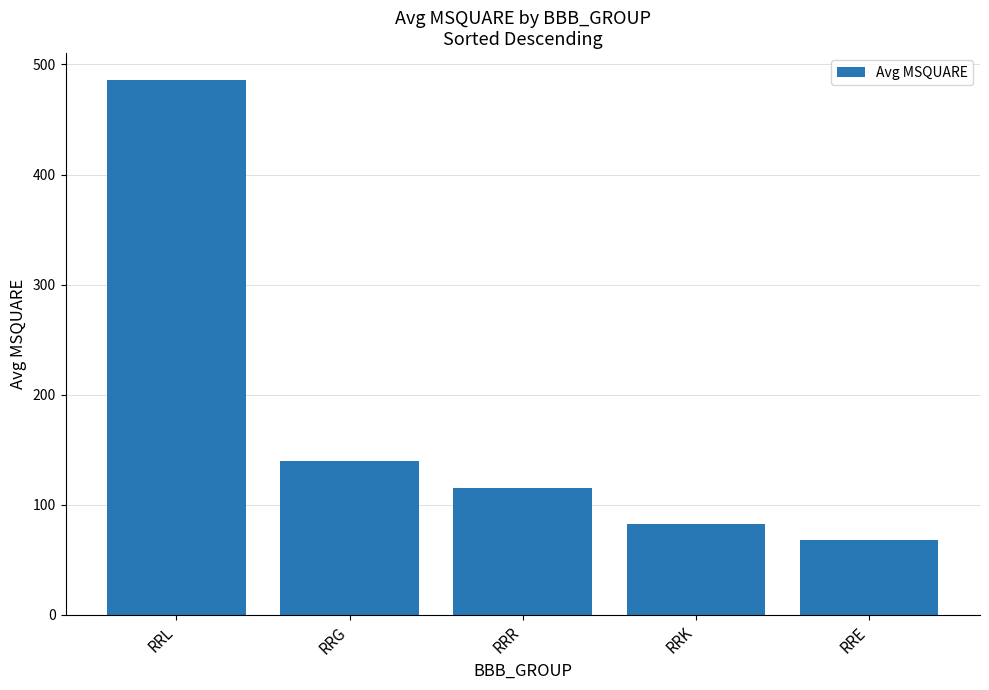

Between RRE and RRK, which is larger?

RRK